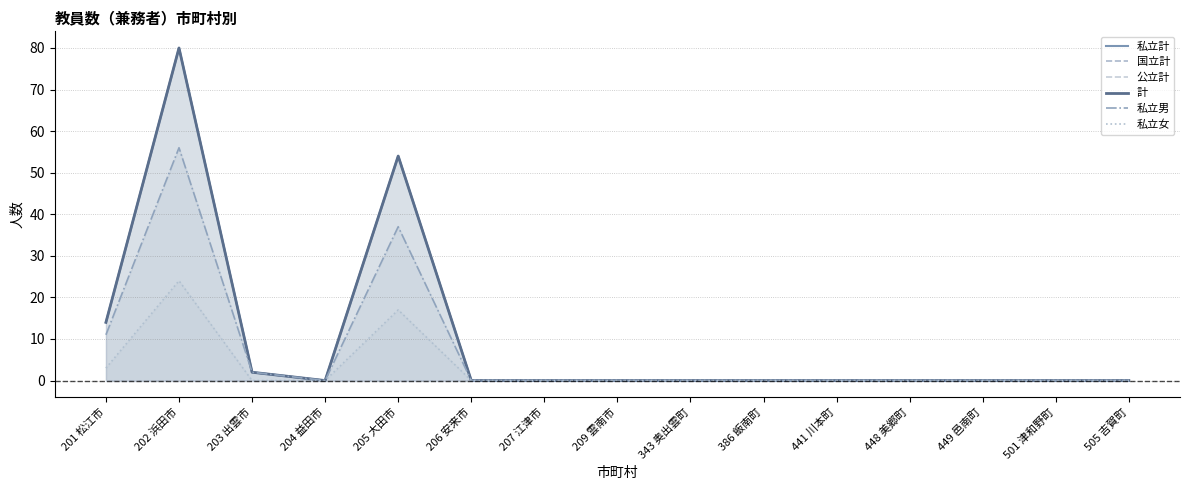

Which series has the largest total across all categories?

私立計